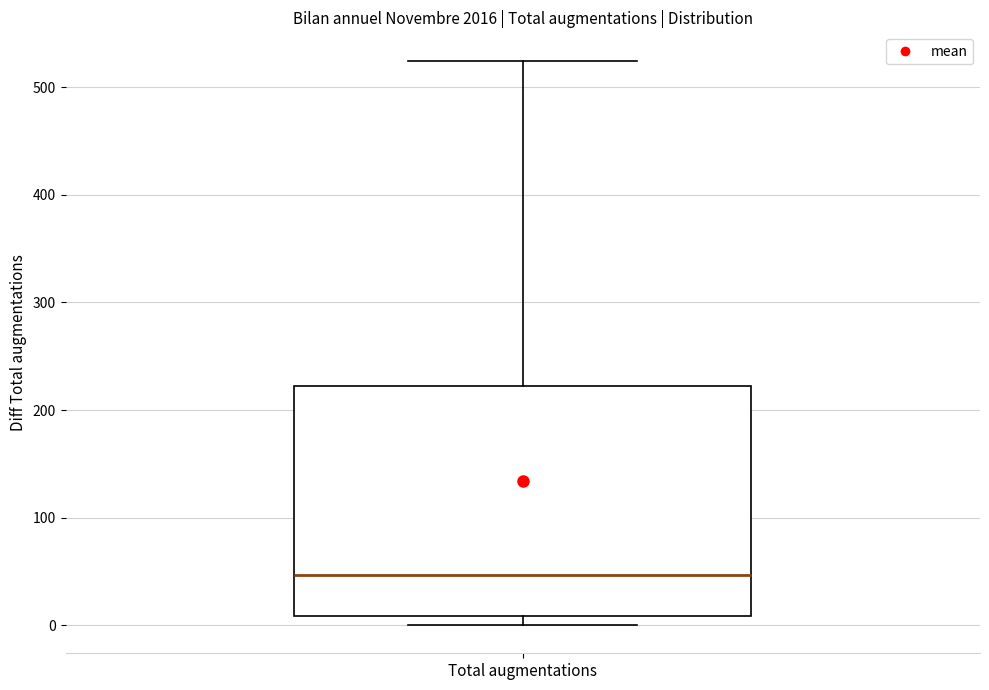

Transcribe this box plot: give where the median line is, the range the box spans, and where the two whiskers end, as read against the y-axis. The values are not printed on the chart, so give them approximately, as read against the axis.

median 50, box 10 to 220, whiskers 0 to 530